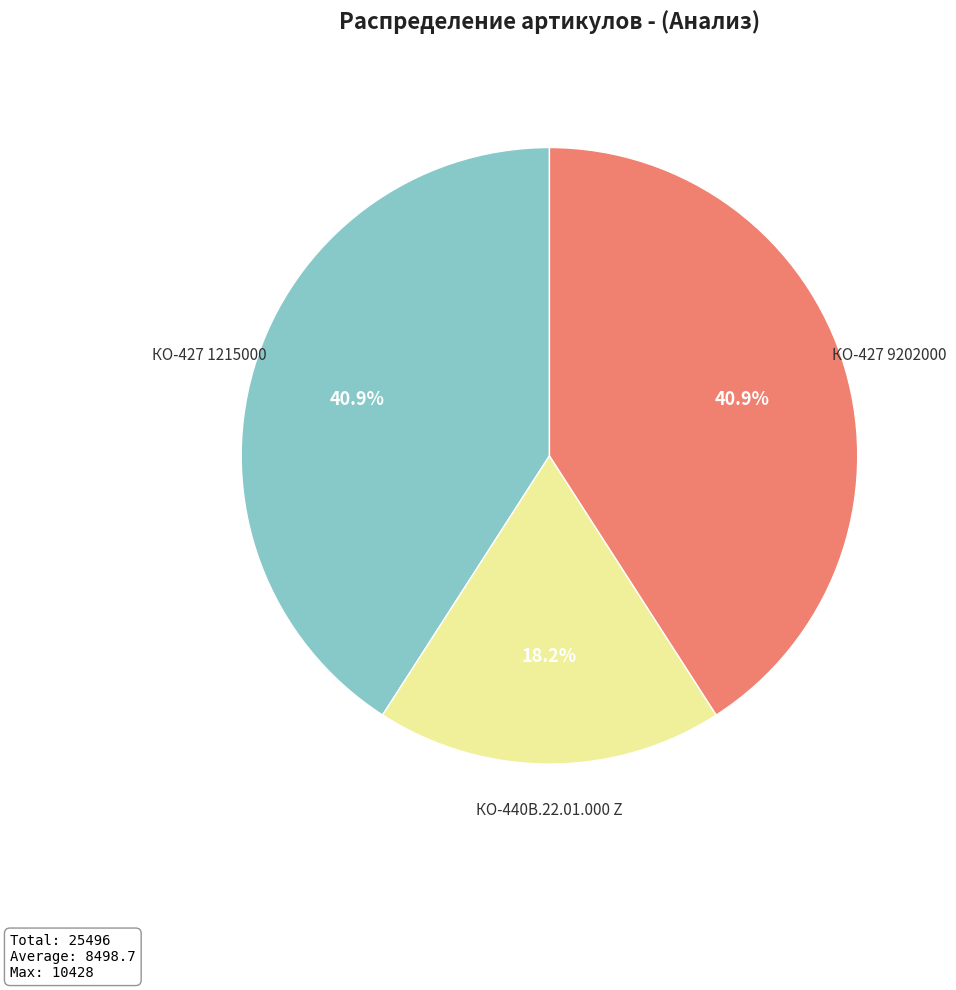

Does any single category account for the majority?

No